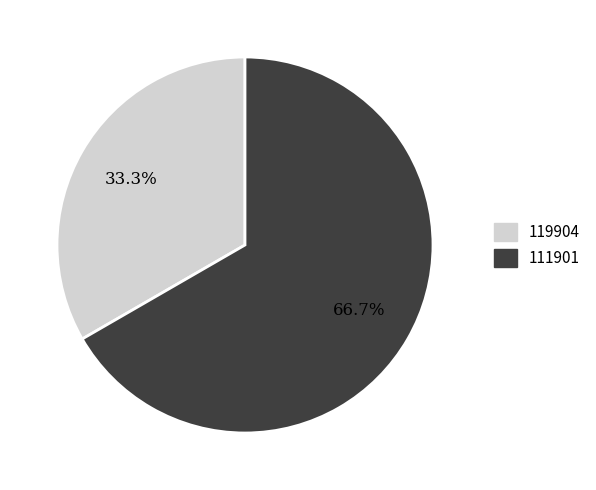

How many slices are in this pie chart?

2